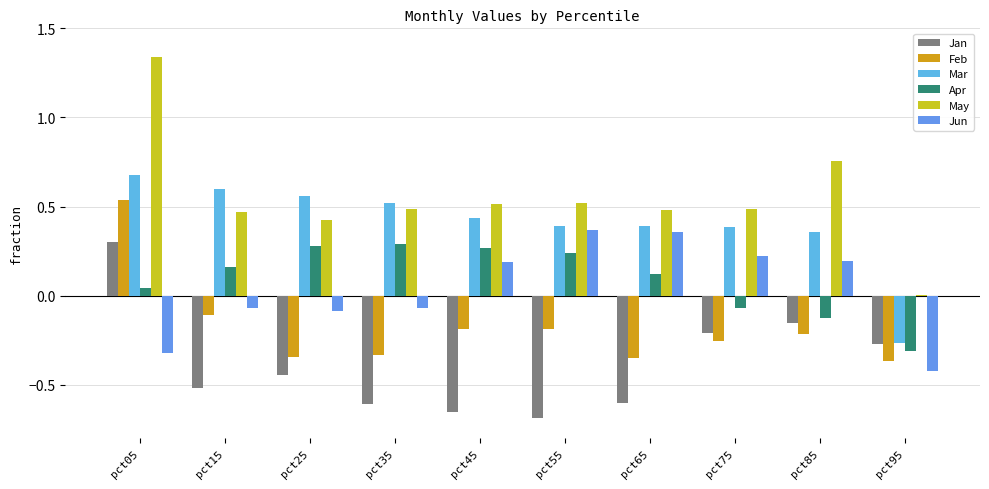

The Jan series shows -0.8 at pct65. True or false?

False